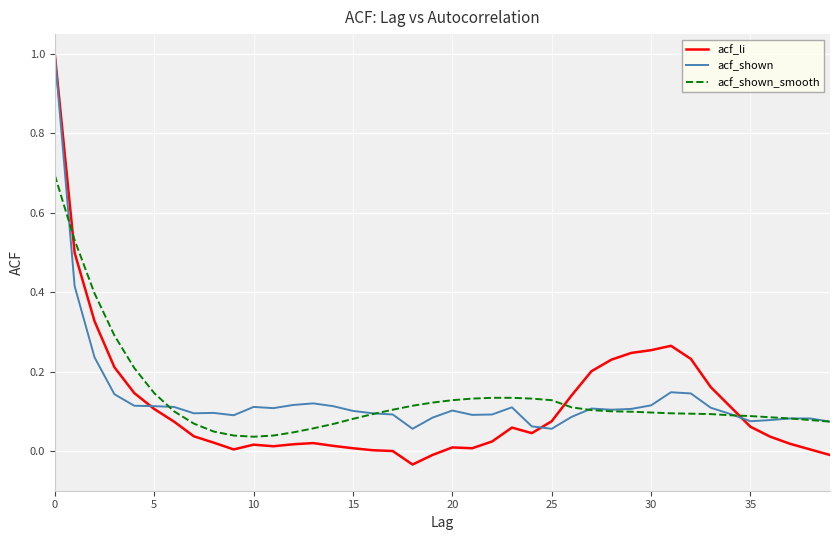

What is the maximum value shown in the chart?

1.0